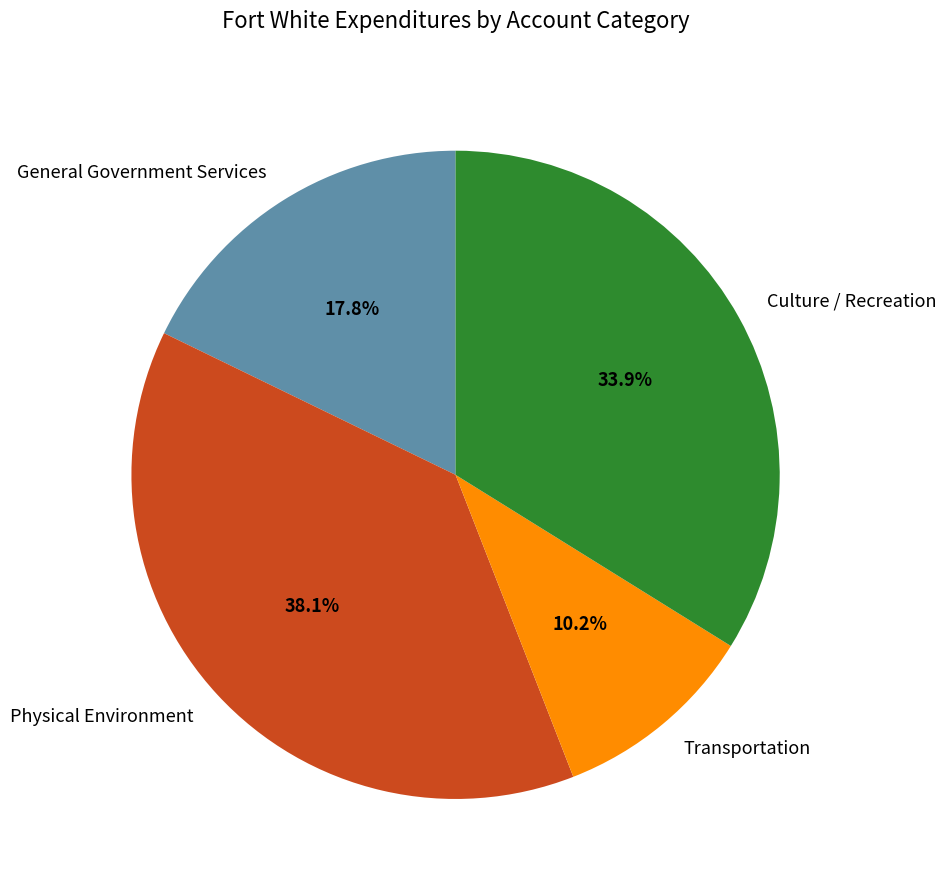

Count the number of slices in the pie.

4